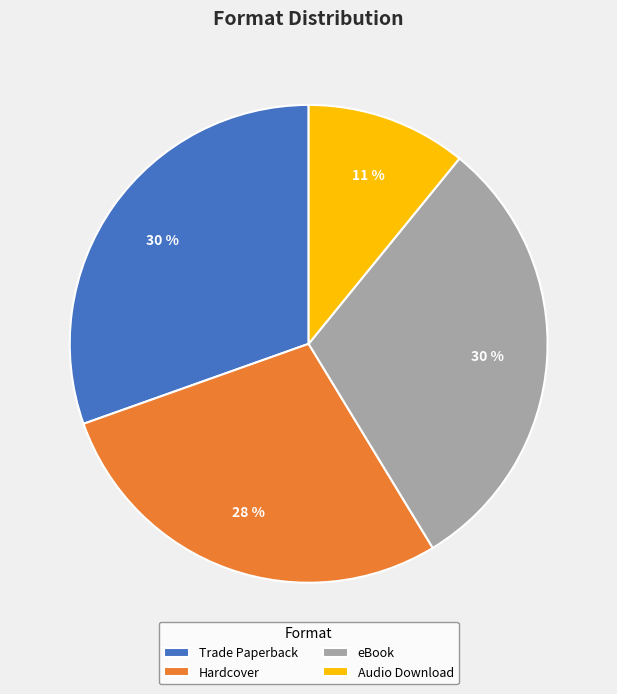

To the nearest percent, what percentage of the pie is Audio Download?

11%